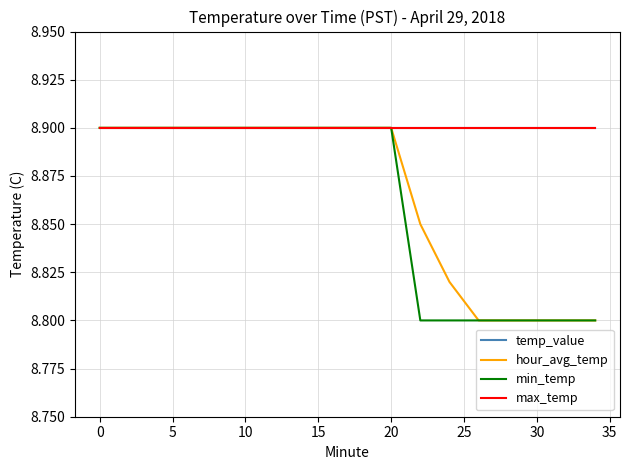

Does the chart have visible grid lines?

Yes